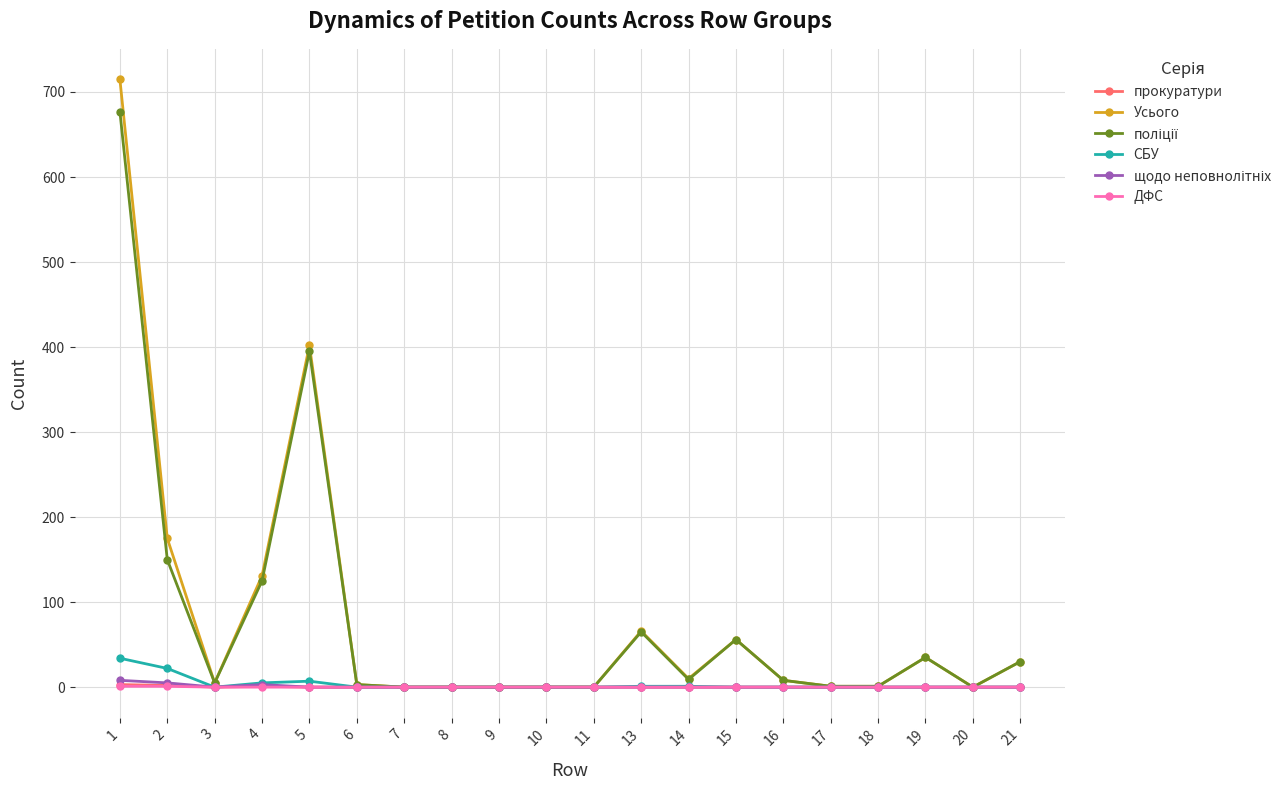

Which series has the largest range (max minus min)?

Усього